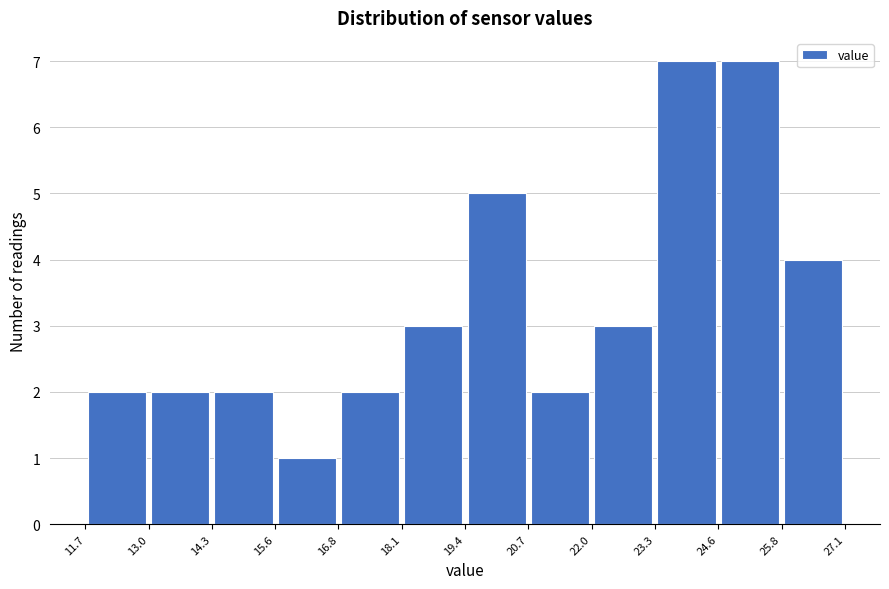

What is the height of the bar covering 19.4 to 20.7 on the x-axis? The values are not printed on the chart, so give them approximately, as read against the axis.

5